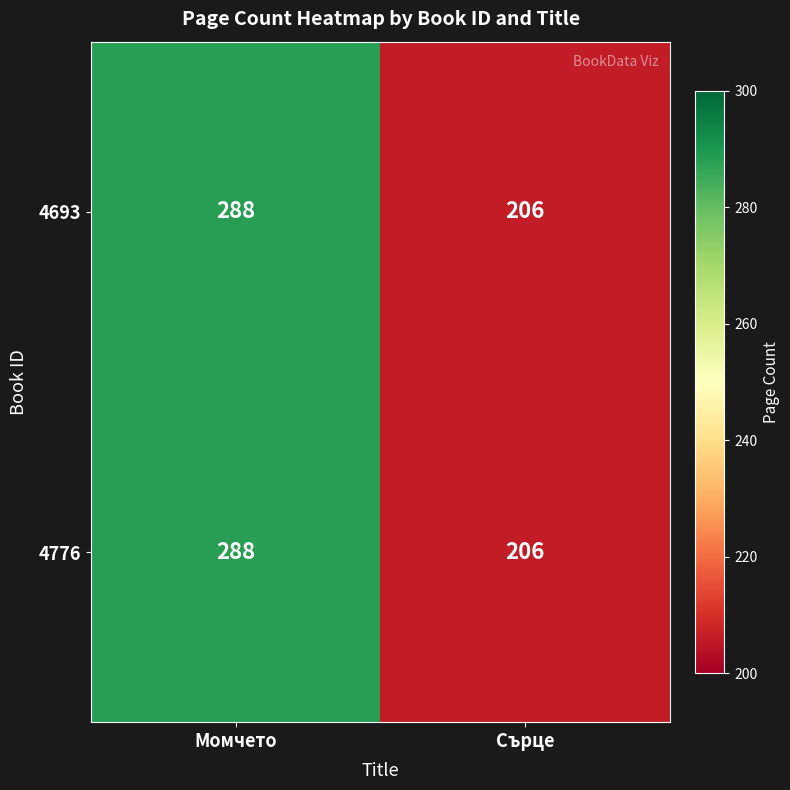

Reading right to left, what are all the values shown in this chart?

4693: 206	288
4776: 206	288